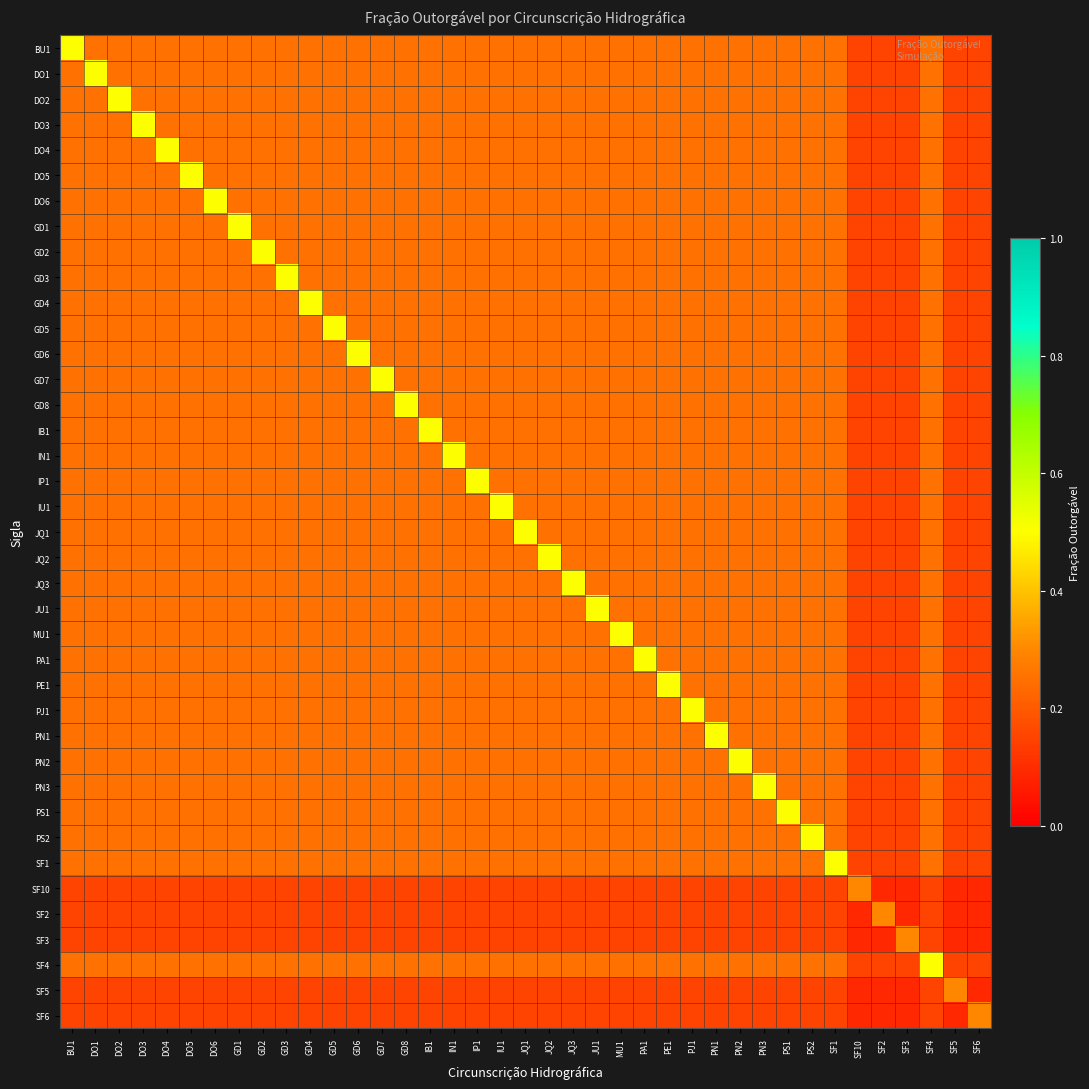

Which series has the widest spread of values?

BU1